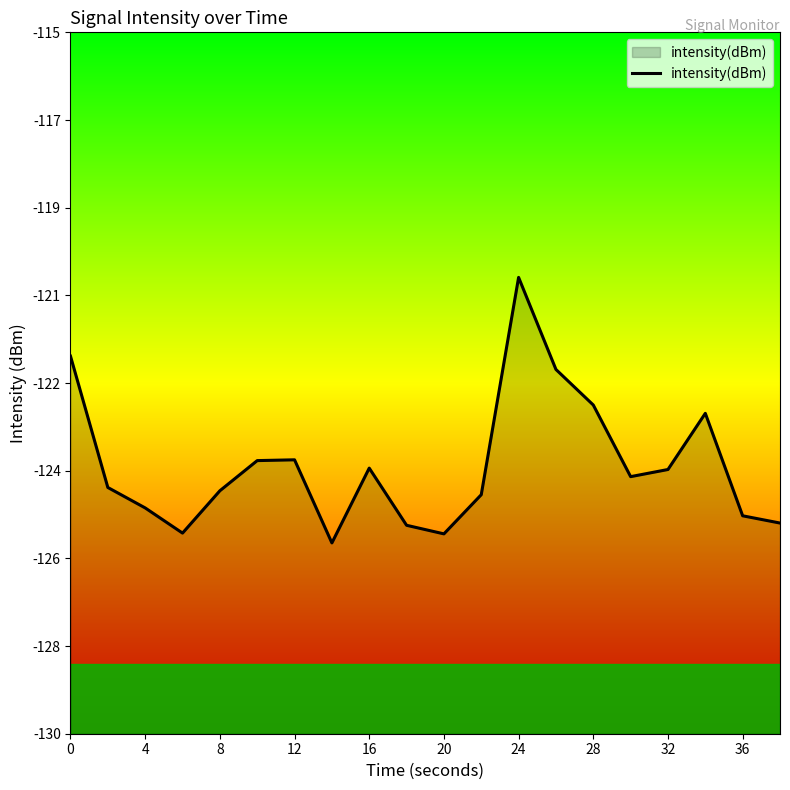

Does the chart display data point markers on the line(s)?

No